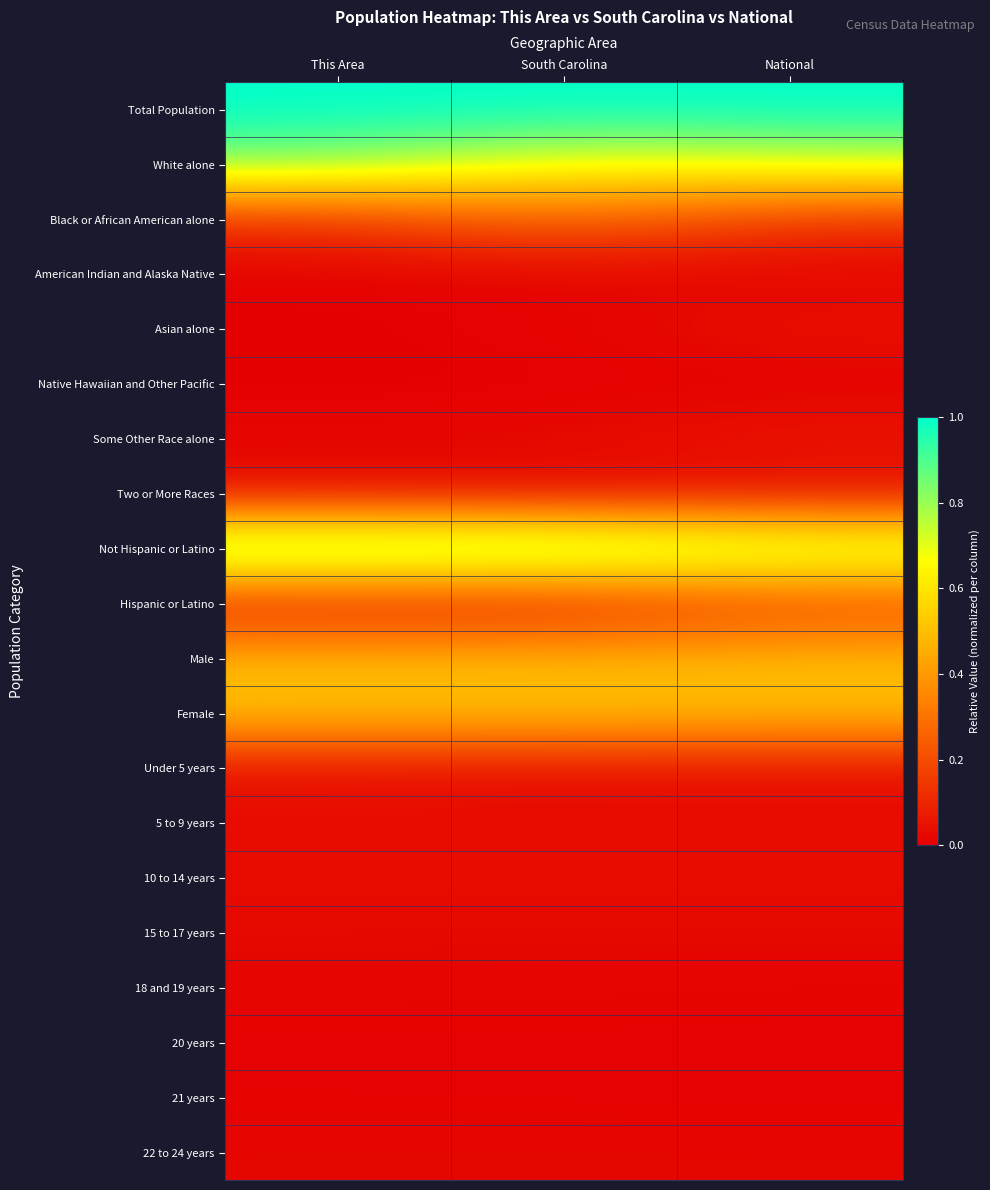

Which series changed the most between This Area and South Carolina?

White alone